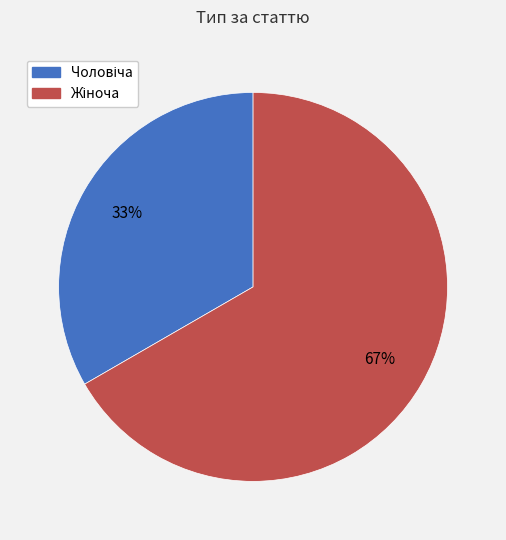

Does any single category account for the majority?

Yes